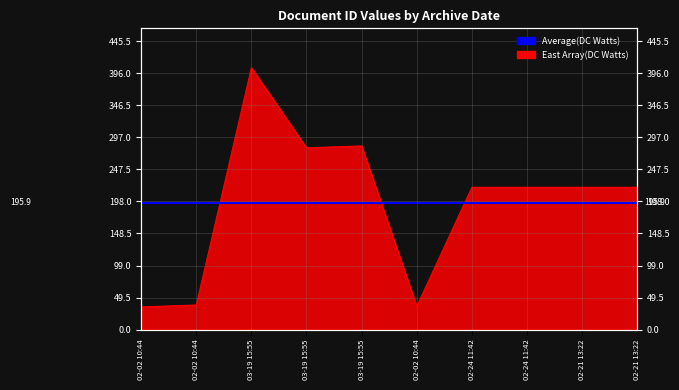

Rank the categories by value from lowest to highest.

02-02 10:44, 02-02 10:44, 02-02 10:44, 02-24 11:42, 02-24 11:42, 02-21 13:22, 02-21 13:22, 03-19 15:55, 03-19 15:55, 03-19 15:55